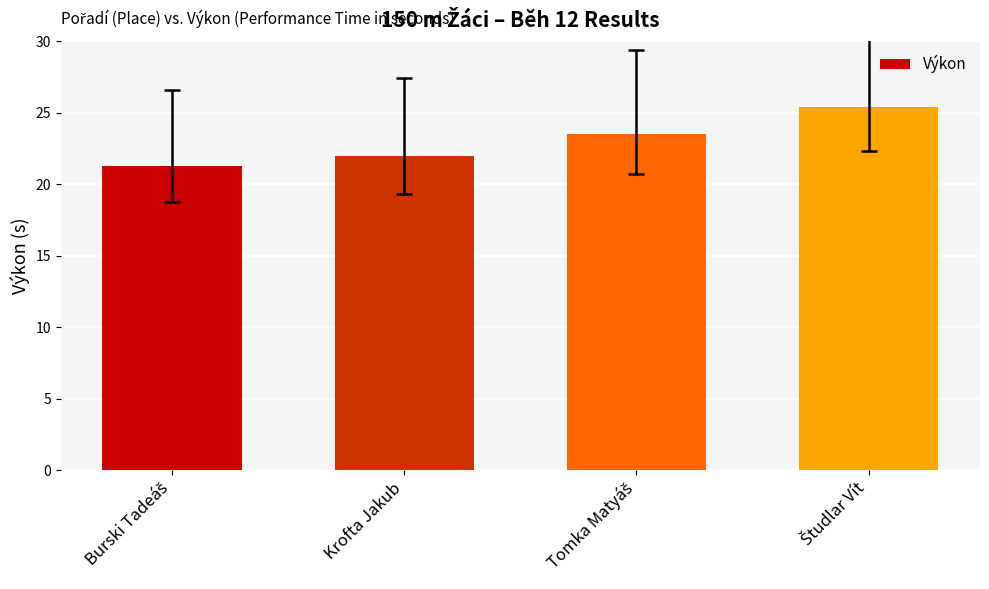

How many bars are there in total?

4